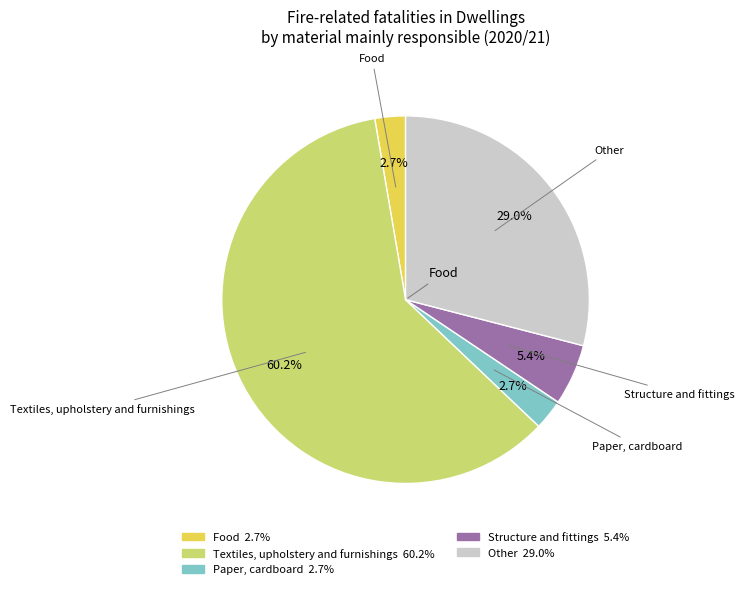

To the nearest percent, what is the difference between the largest and smallest slice percentages?

58%